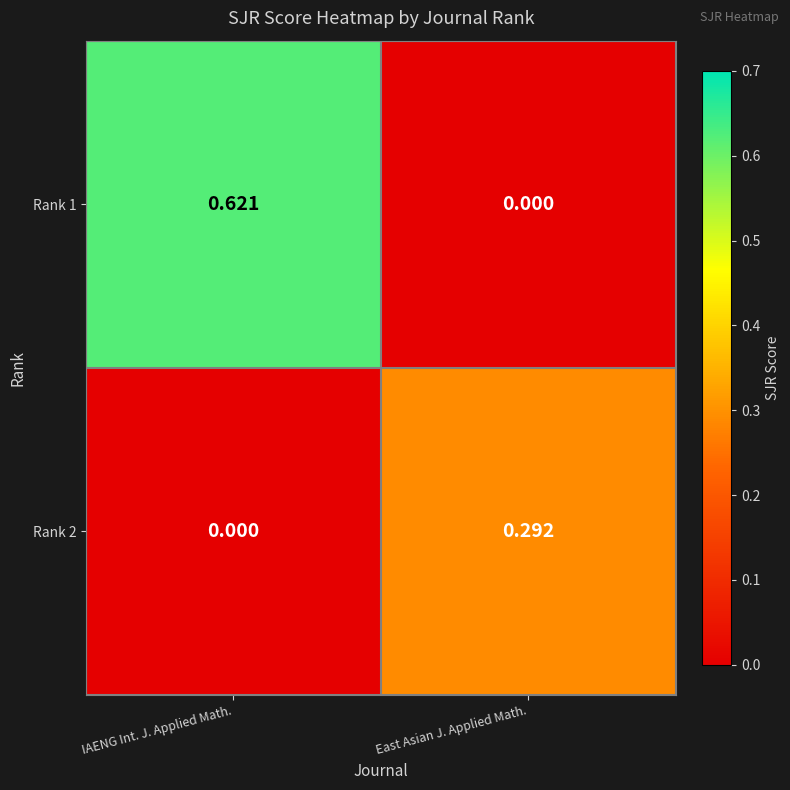

Between IAENG Int. J. Applied Math. and East Asian J. Applied Math., which series saw the biggest shift?

Rank 1